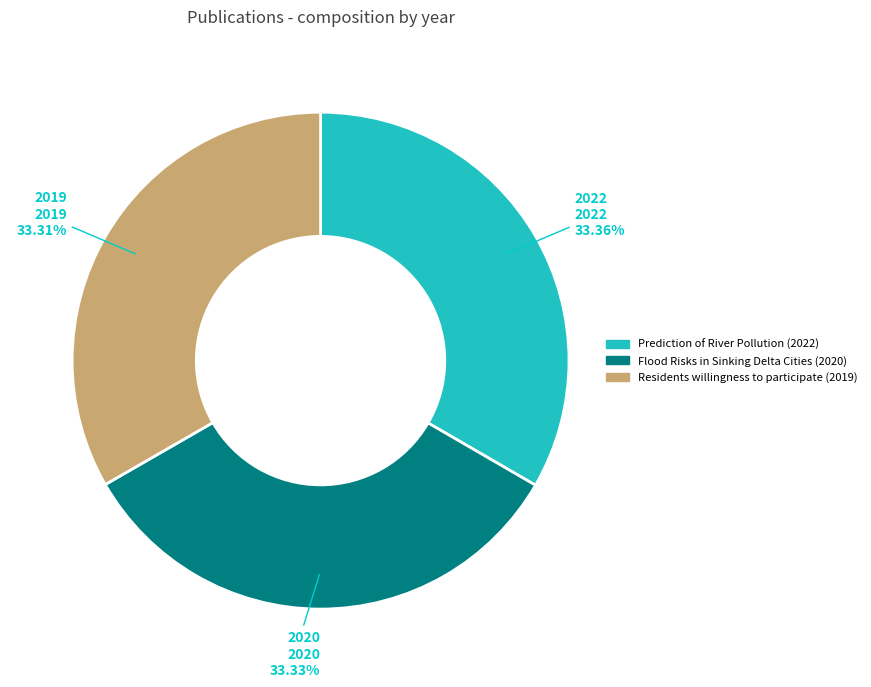

The Flood Risks in Sinking Delta Cities (2020) slice represents 33% of the pie. True or false?

True